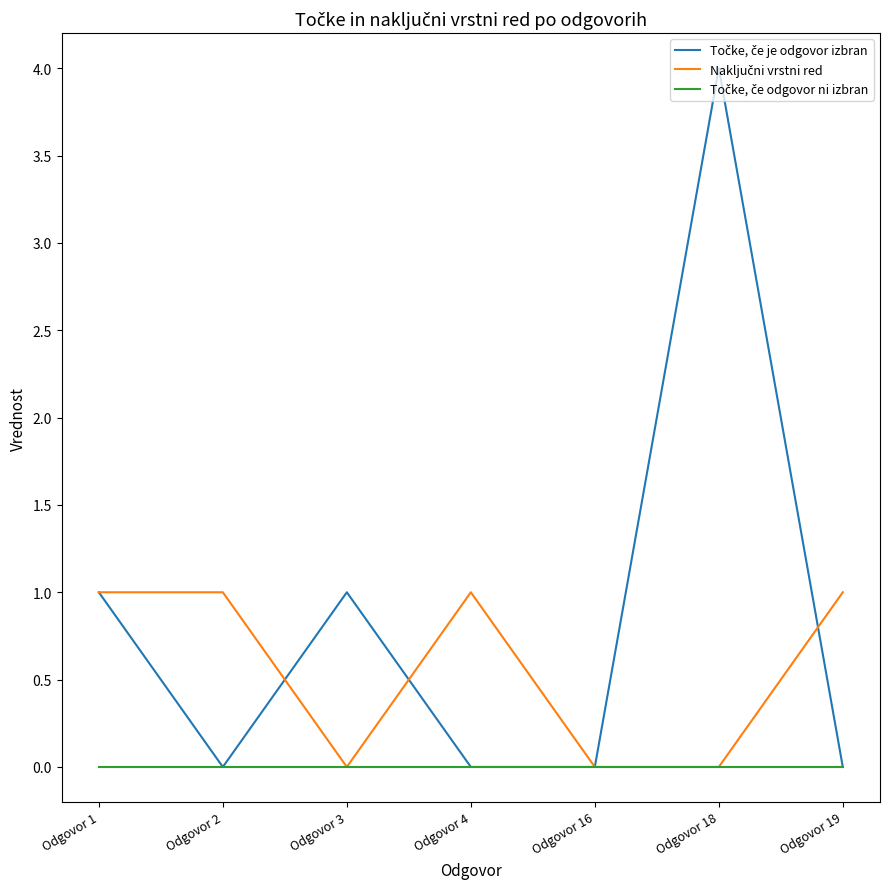

What is the maximum value shown in the chart?

4